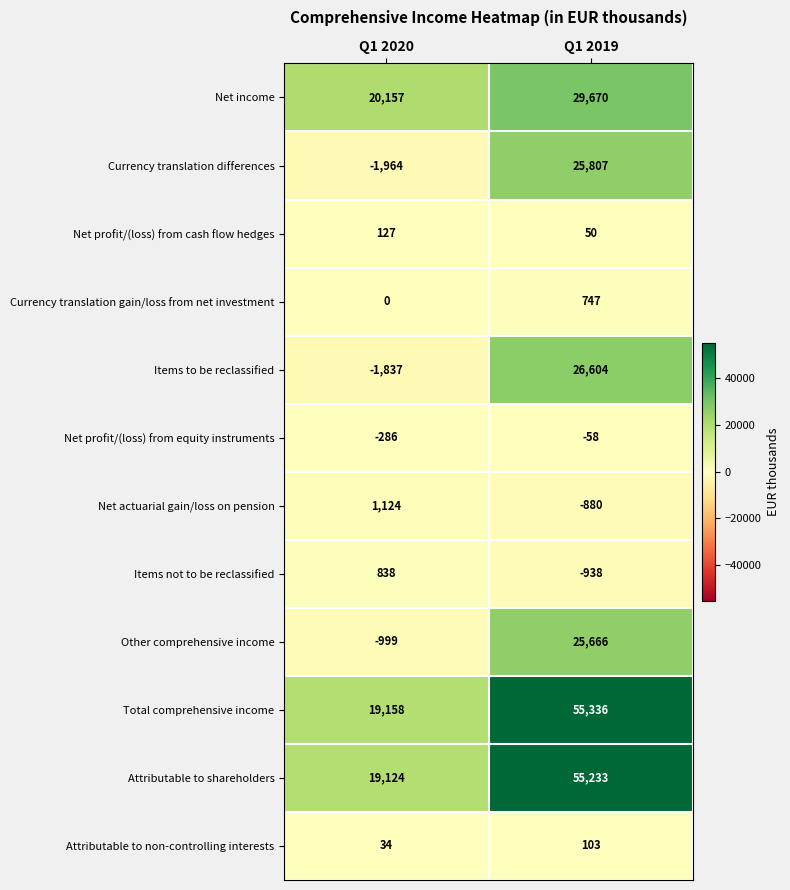

Which series changed the most between Q1 2020 and Q1 2019?

Total comprehensive income